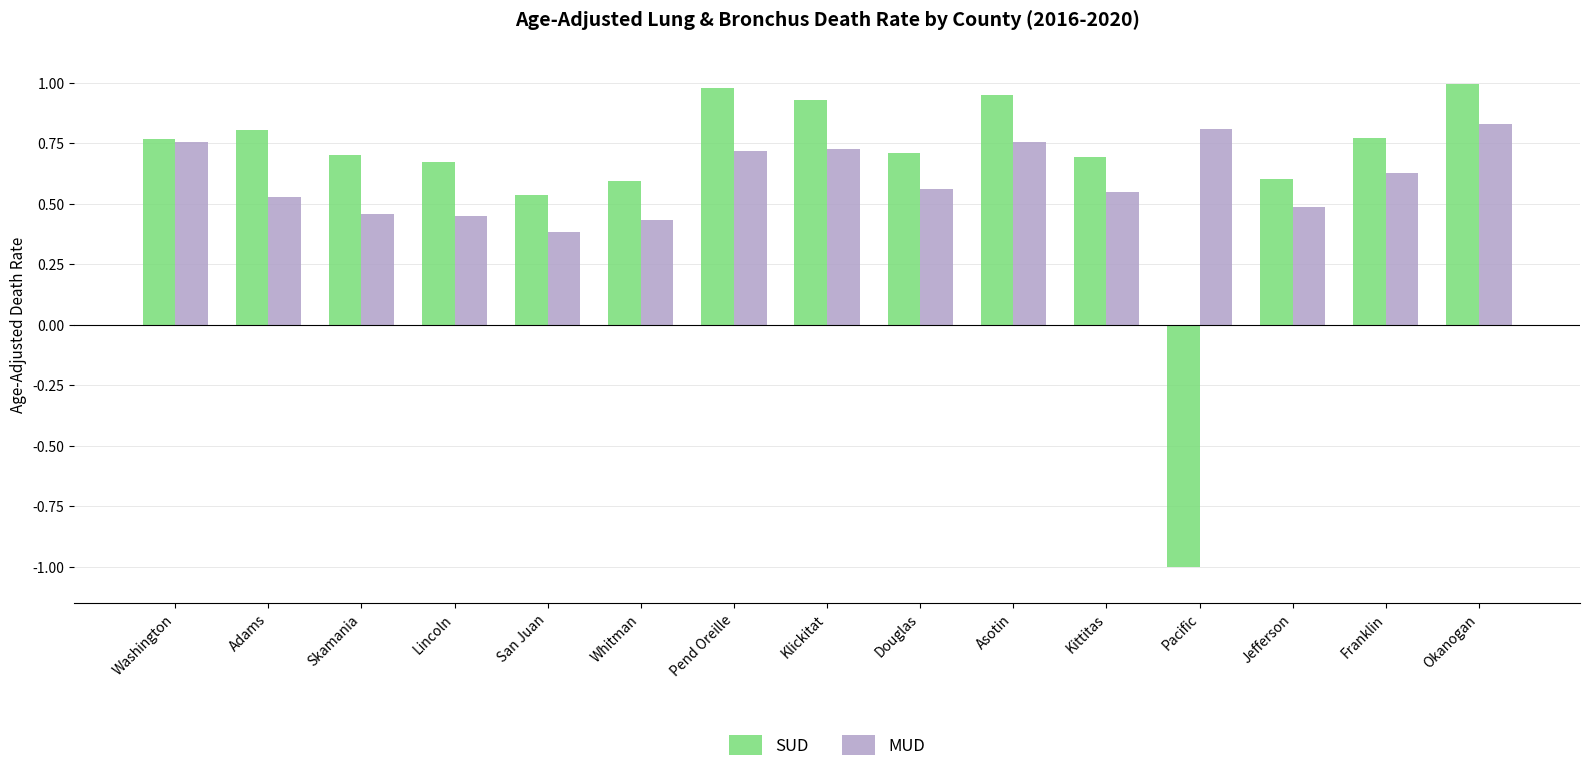

Are the bars grouped side by side (vs. stacked)?

Yes